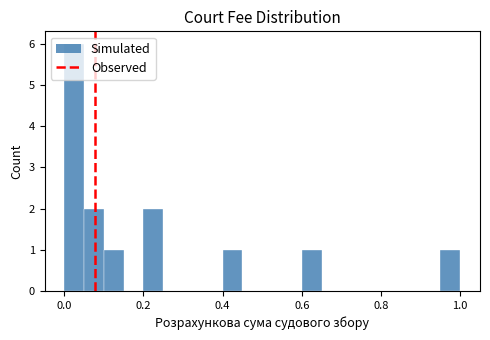

Read against the x-axis, roughly where is the centre of the tallest bar?

0.02